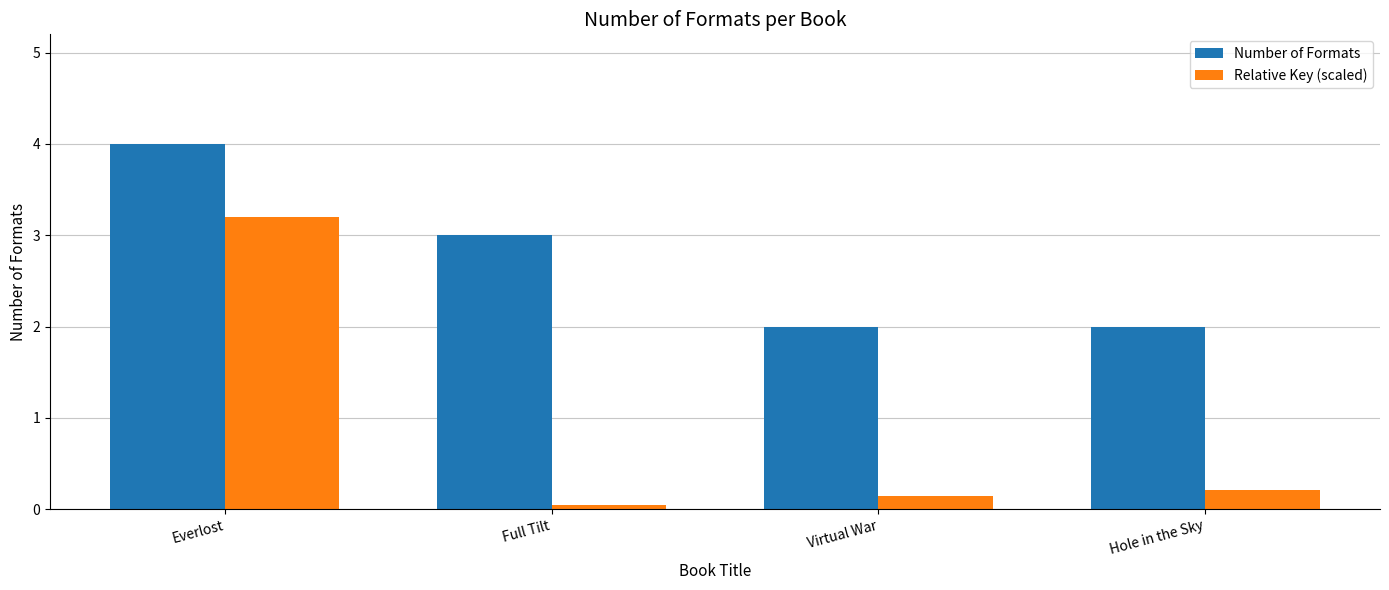

The value of Relative Key (scaled) at Everlost is 1.9. True or false?

False